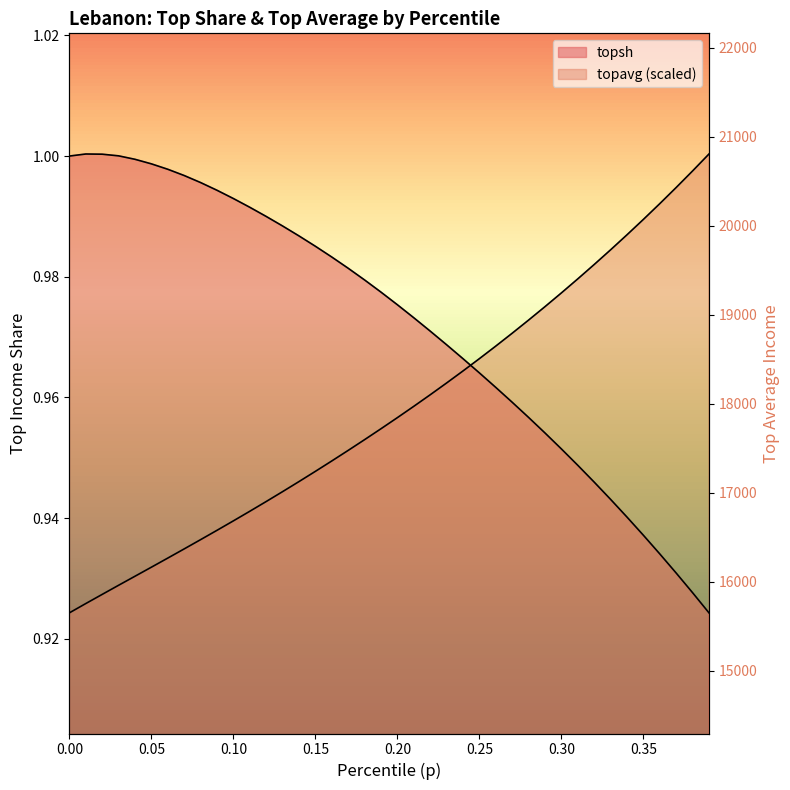

Is it true that topsh equals 1.0 at 0.08?

True